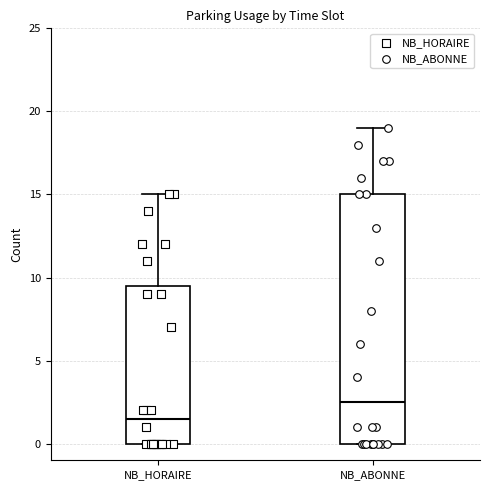

Which box has the highest median line?

NB_ABONNE